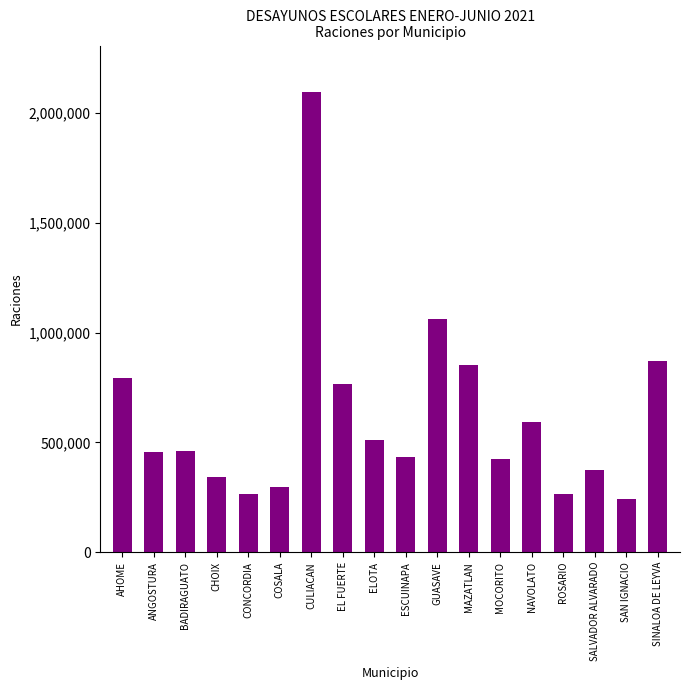

Which has a higher value, CULIACAN or EL FUERTE?

CULIACAN